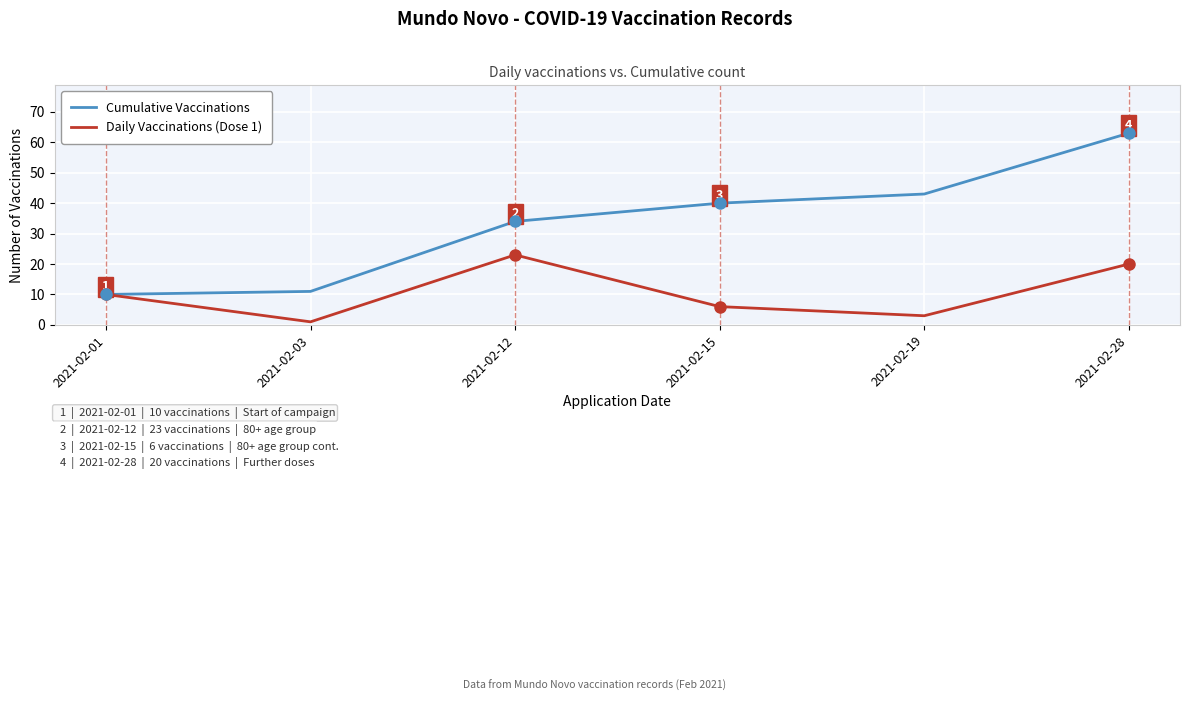

At which label is Cumulative Vaccinations closest to 36?

2021-02-12